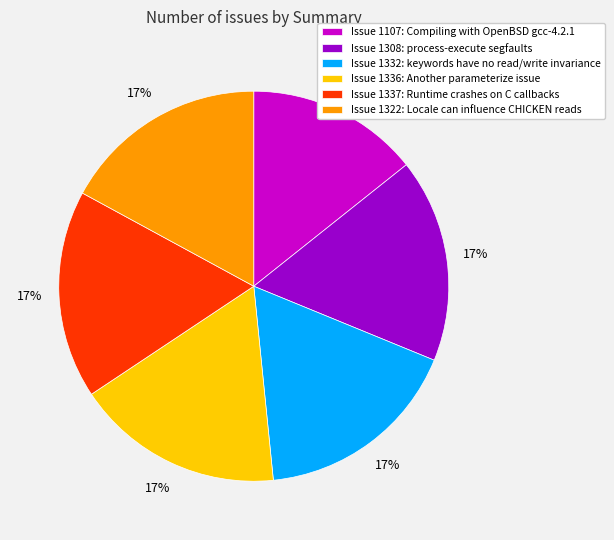

Which slice is the smallest?

Issue 1107: Compiling with OpenBSD gcc-4.2.1